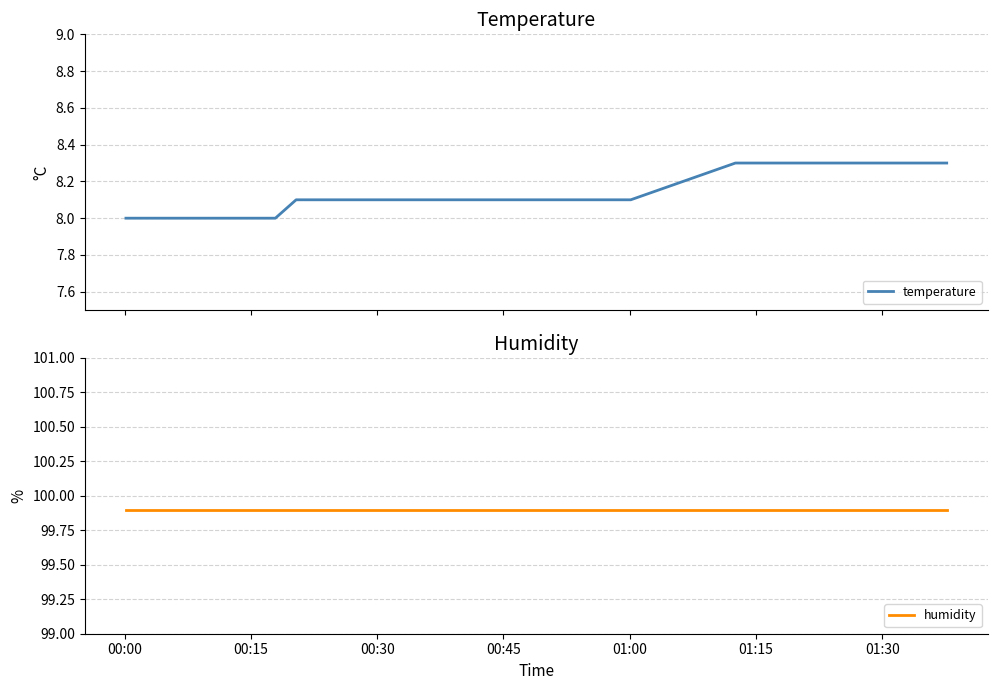

At which label does humidity reach its peak?

00:00